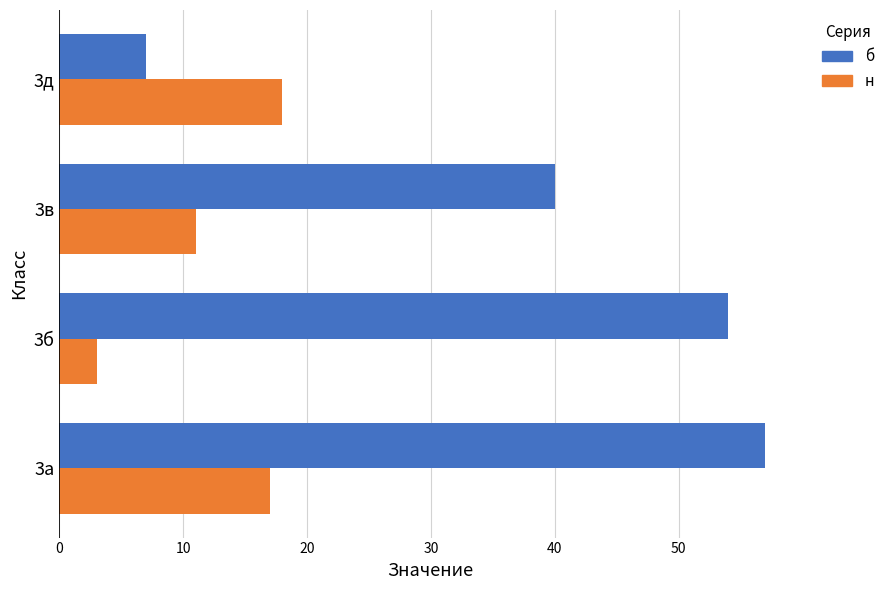

What is the minimum value for б?

7